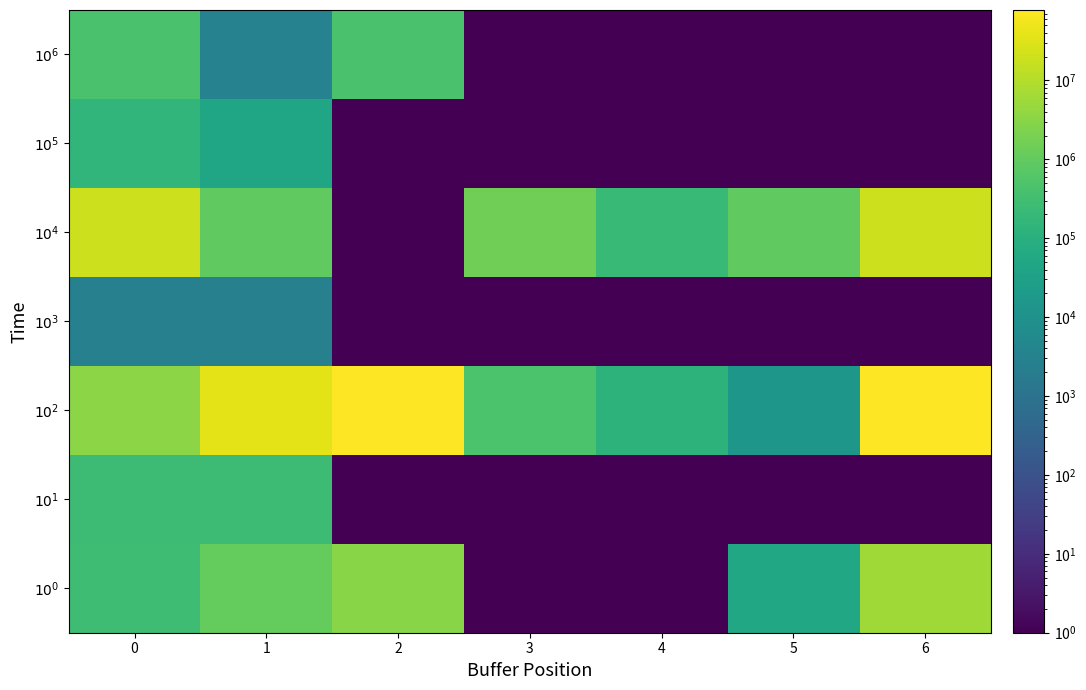

How many categories are shown in the chart?

7